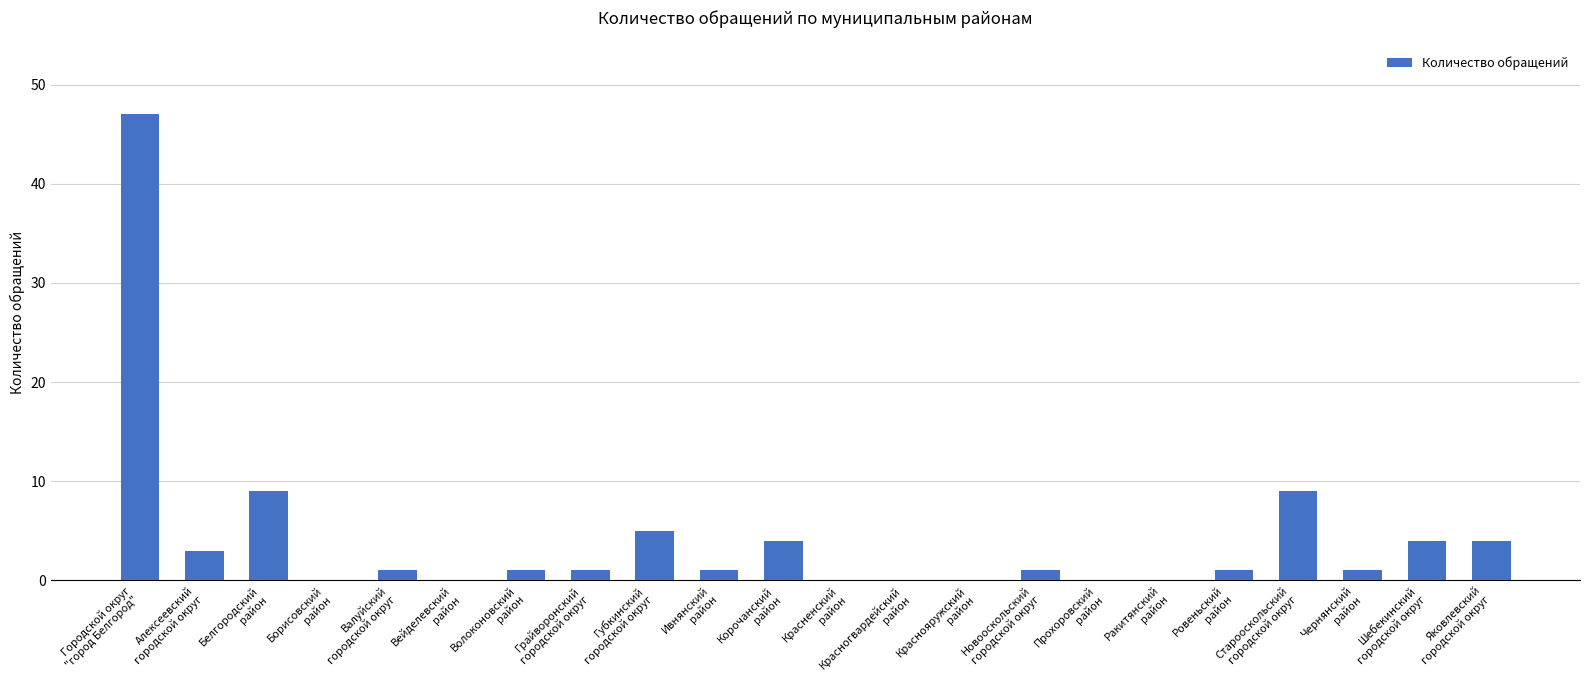

Reading left to right, extract all data points from this chart.

Городской округ
"город Белгород"=47	Алексеевский
городской округ=3	Белгородский
район=9	Борисовский
район=0	Валуйский
городской округ=1	Вейделевский
район=0	Волоконовский
район=1	Грайворонский
городской округ=1	Губкинский
городской округ=5	Ивнянский
район=1	Корочанский
район=4	Красненский
район=0	Красногвардейский
район=0	Краснояружский
район=0	Новооскольский
городской округ=1	Прохоровский
район=0	Ракитянский
район=0	Ровеньский
район=1	Старооскольский
городской округ=9	Чернянский
район=1	Шебекинский
городской округ=4	Яковлевский
городской округ=4